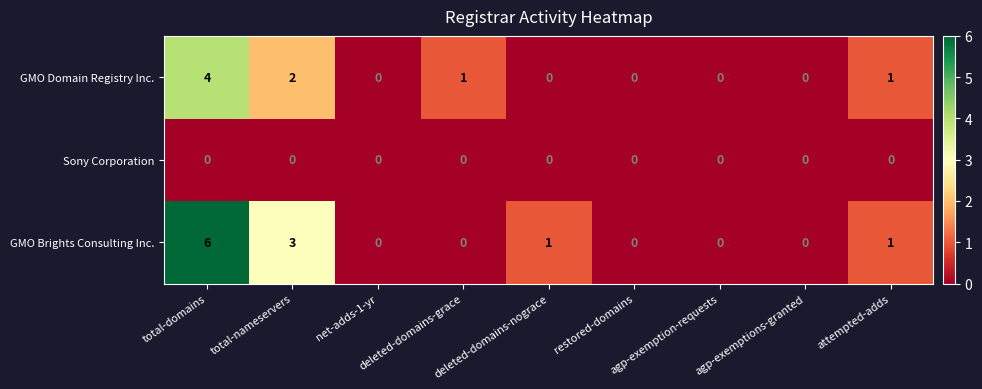

What is the maximum value shown in the chart?

6